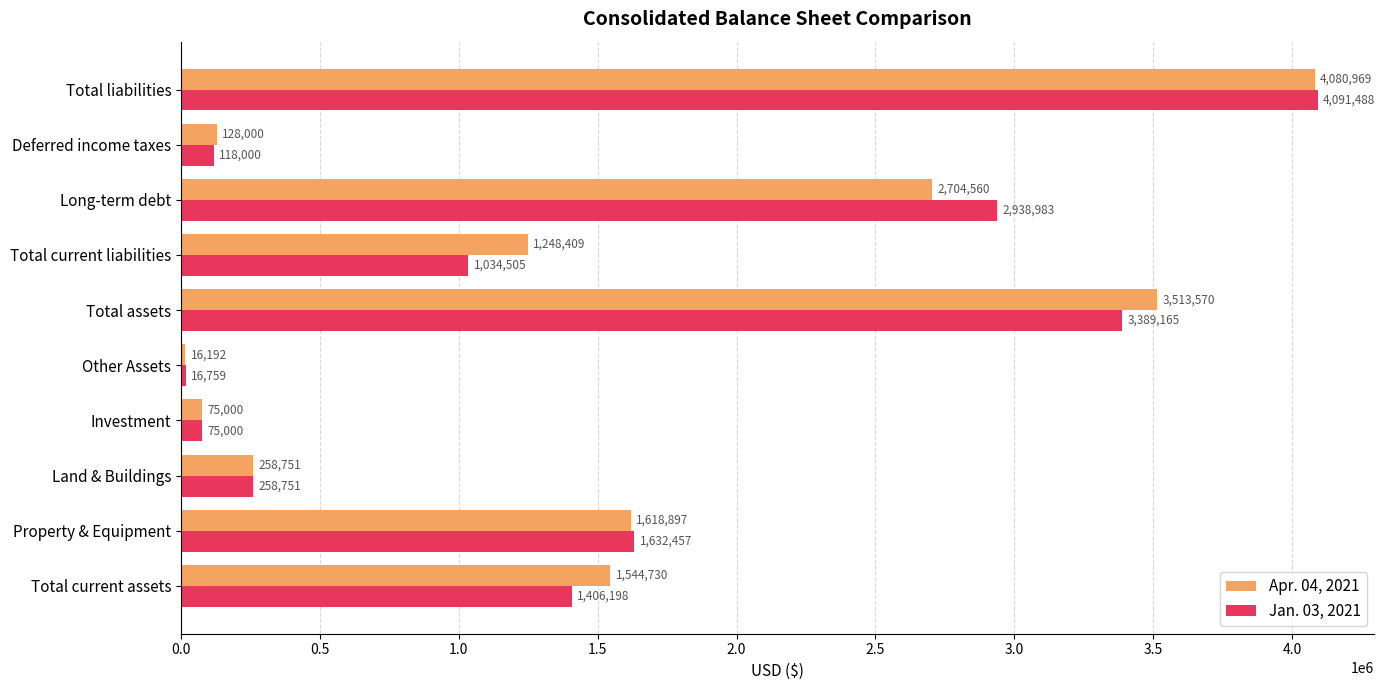

What are all the series names shown in the legend?

Apr. 04, 2021, Jan. 03, 2021